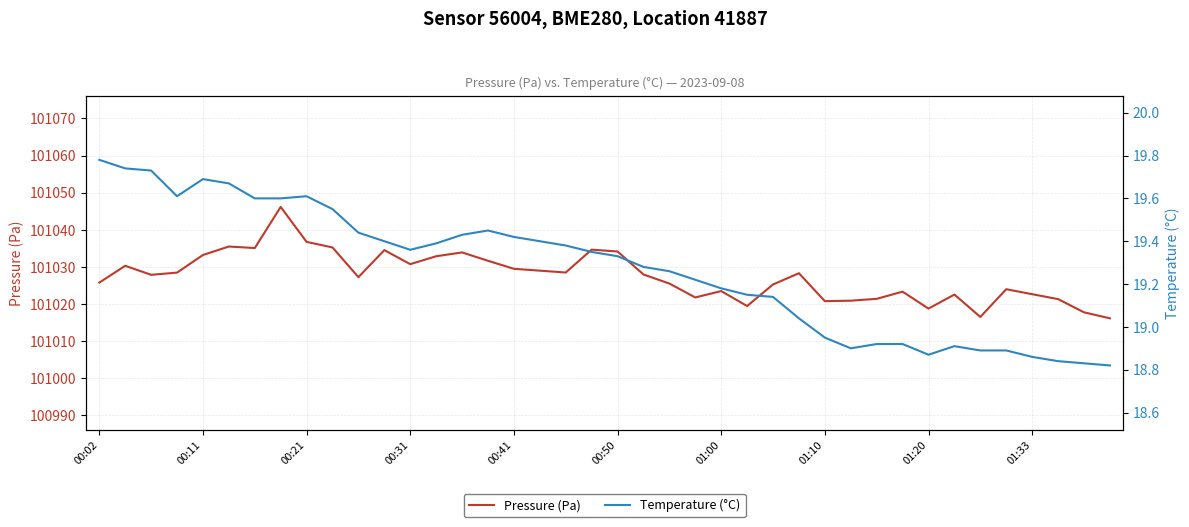

How many data points does each series have?

40